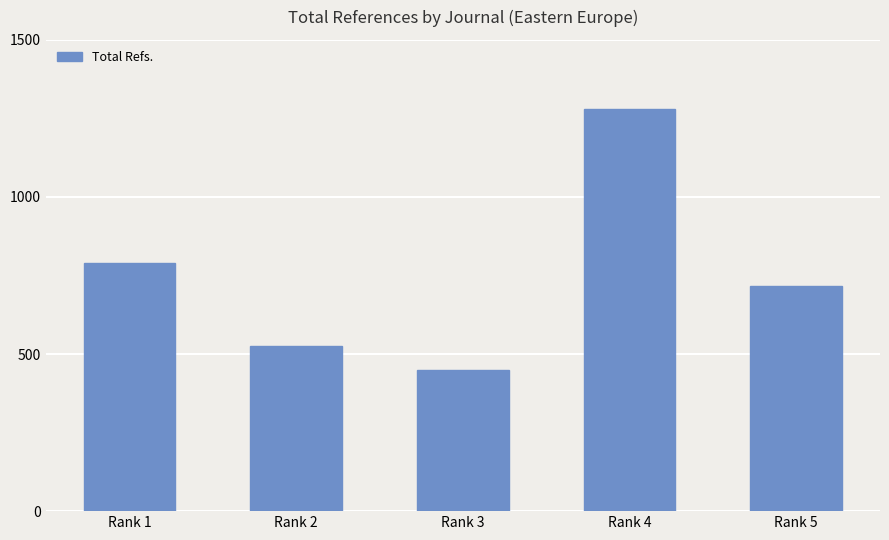

Which category has the lowest value across all series?

Rank 3